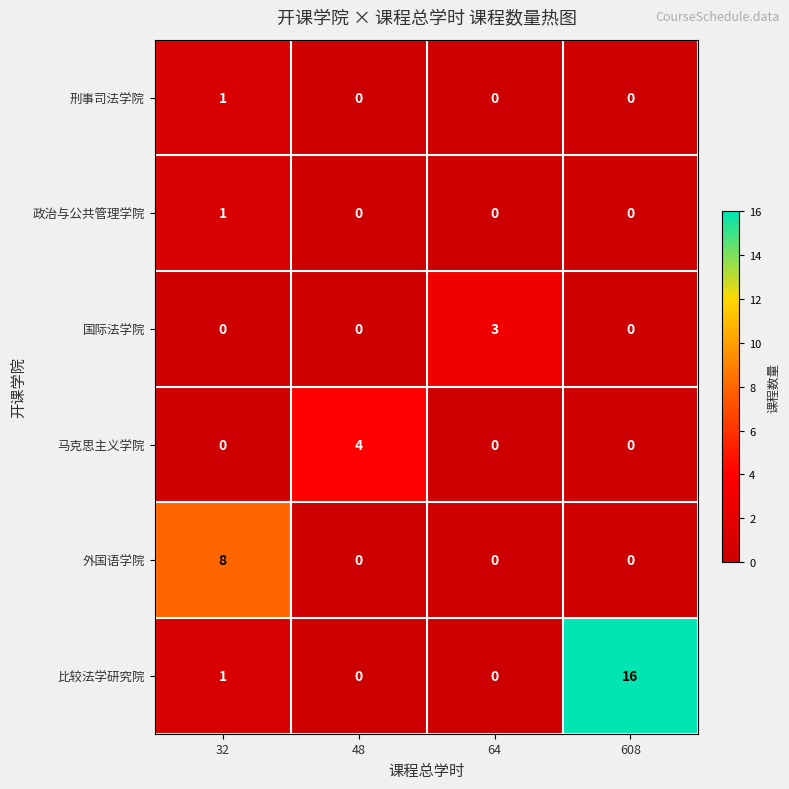

Which series has the largest total across all categories?

比较法学研究院